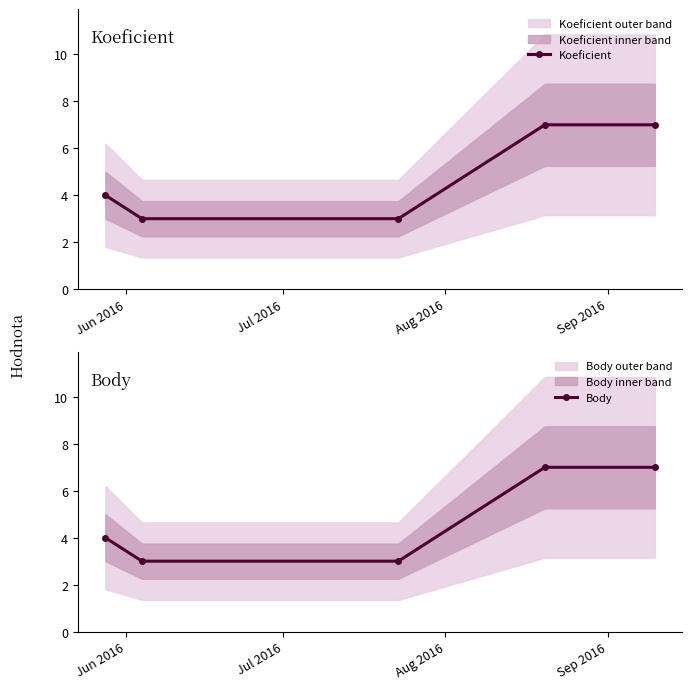

Count the Body values in the range 3 to 7.

5